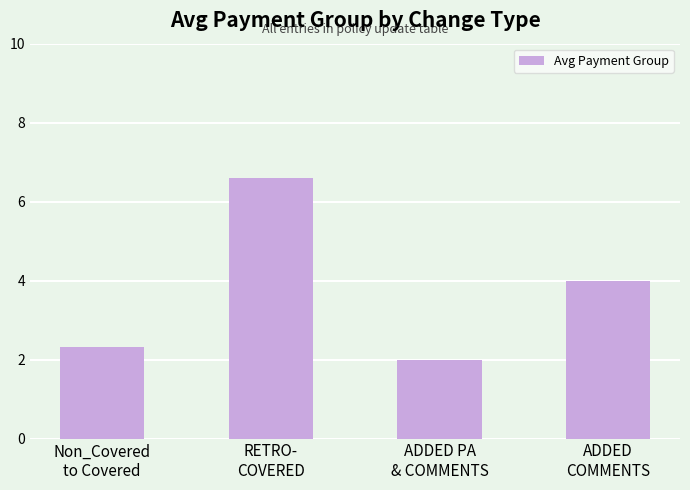

What position from the right is RETRO-
COVERED?

3